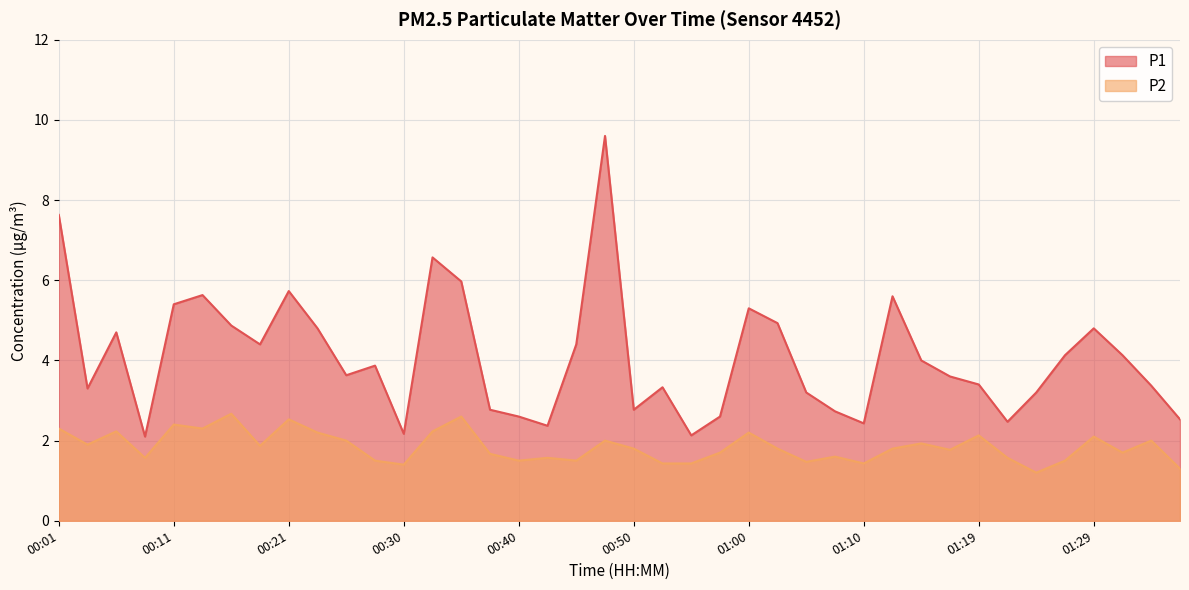

How many categories are shown in the chart?

40